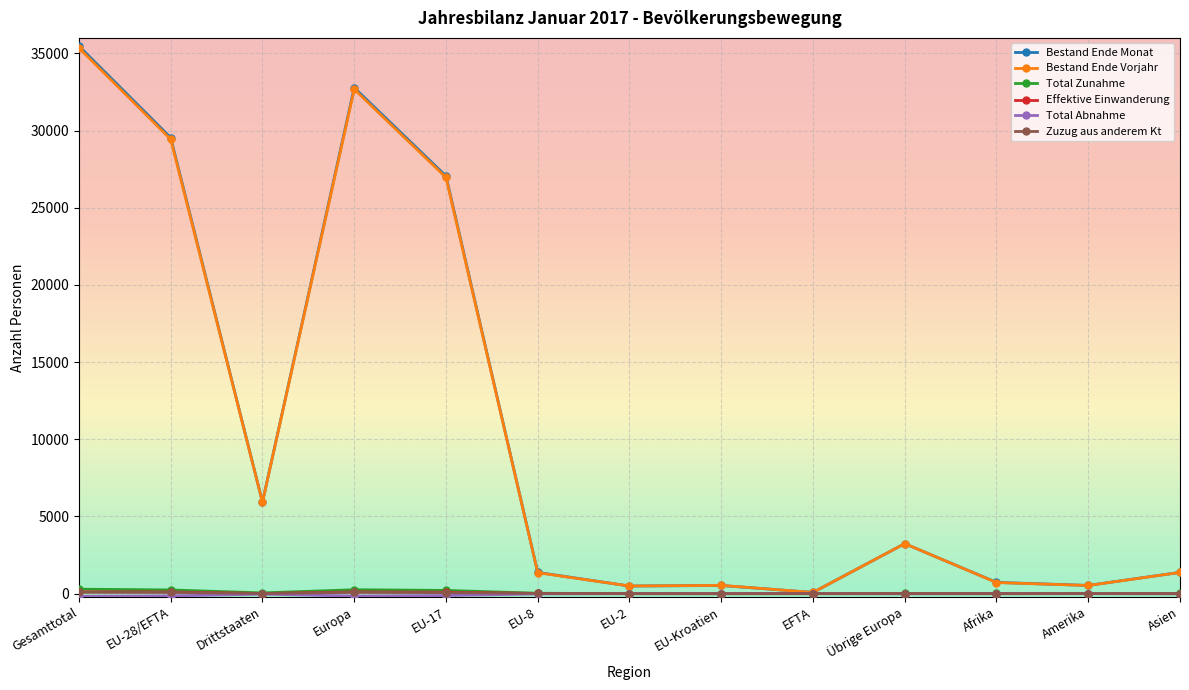

At how many categories does at least one series exceed 7744?

4